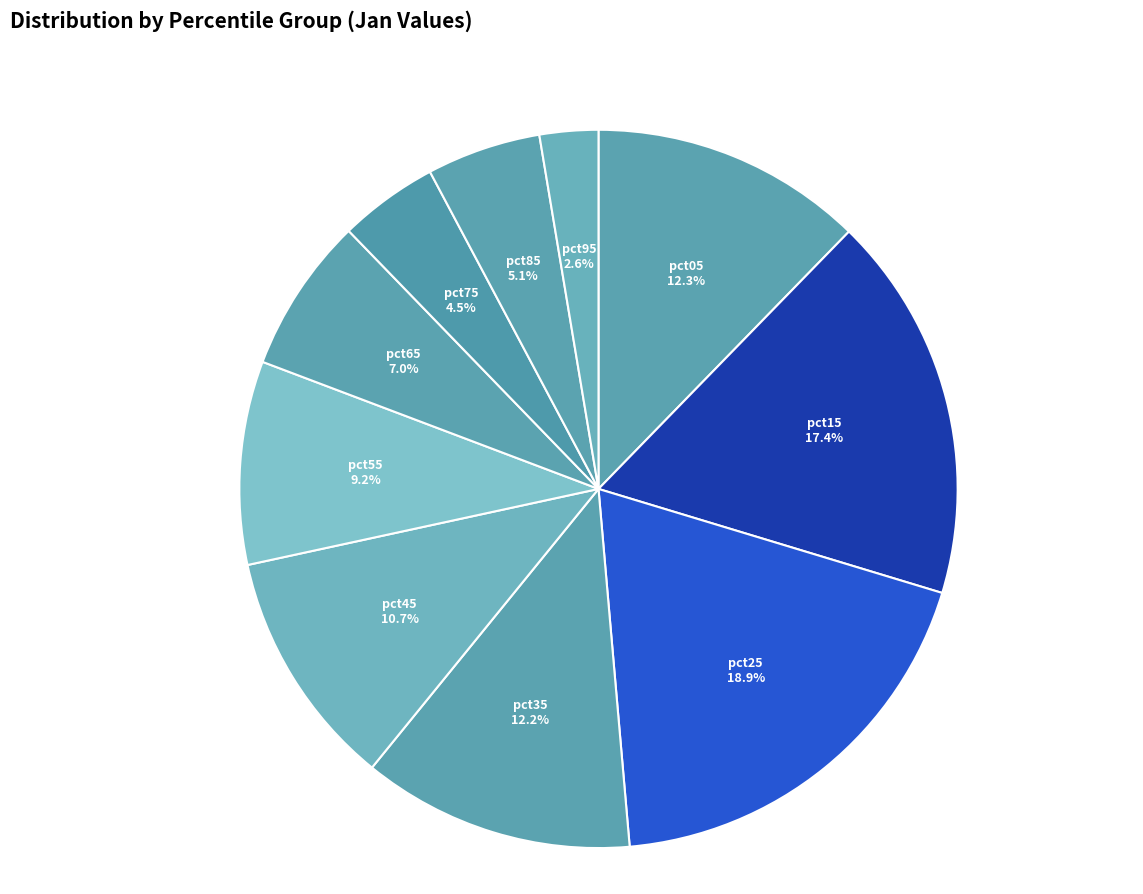

To the nearest percent, what is the combined percentage of pct55 and pct95?

12%